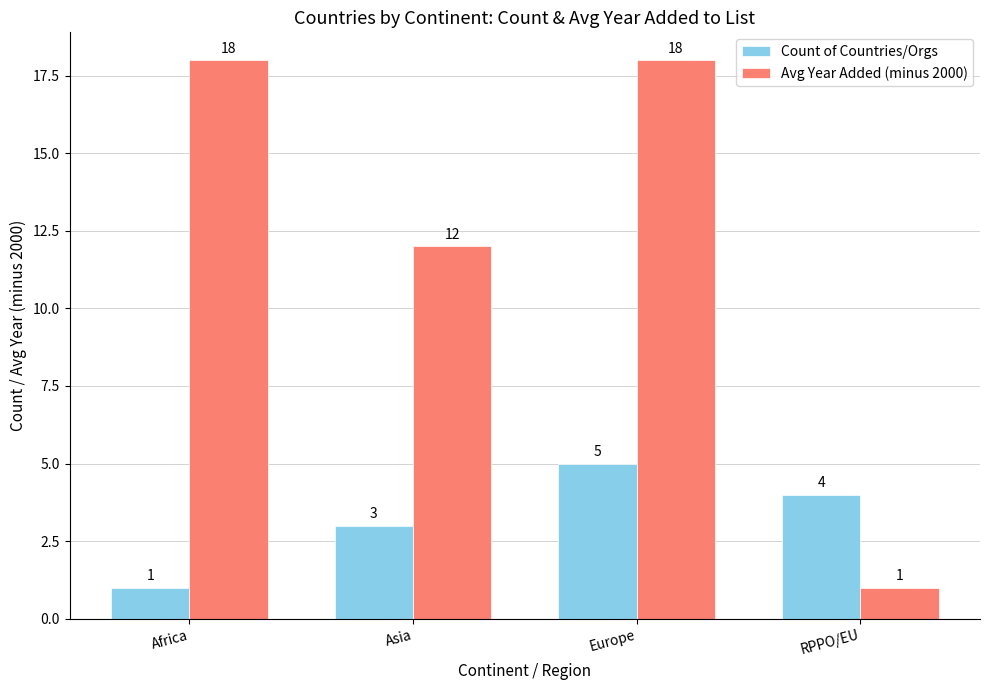

Between Europe and RPPO/EU, which series saw the biggest shift?

Avg Year Added (minus 2000)